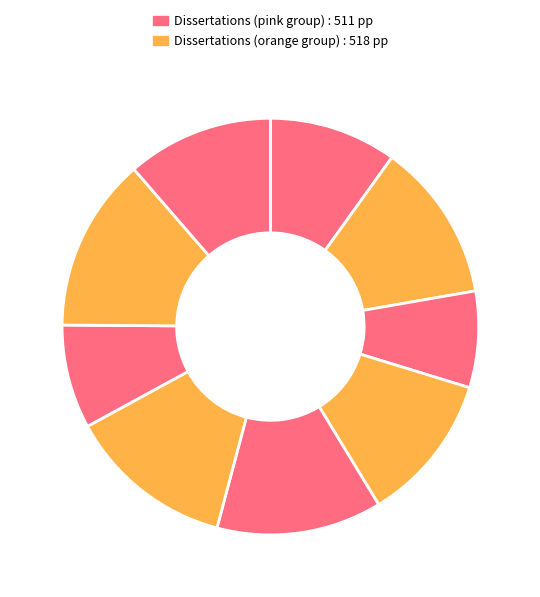

Count the number of slices in the pie.

9